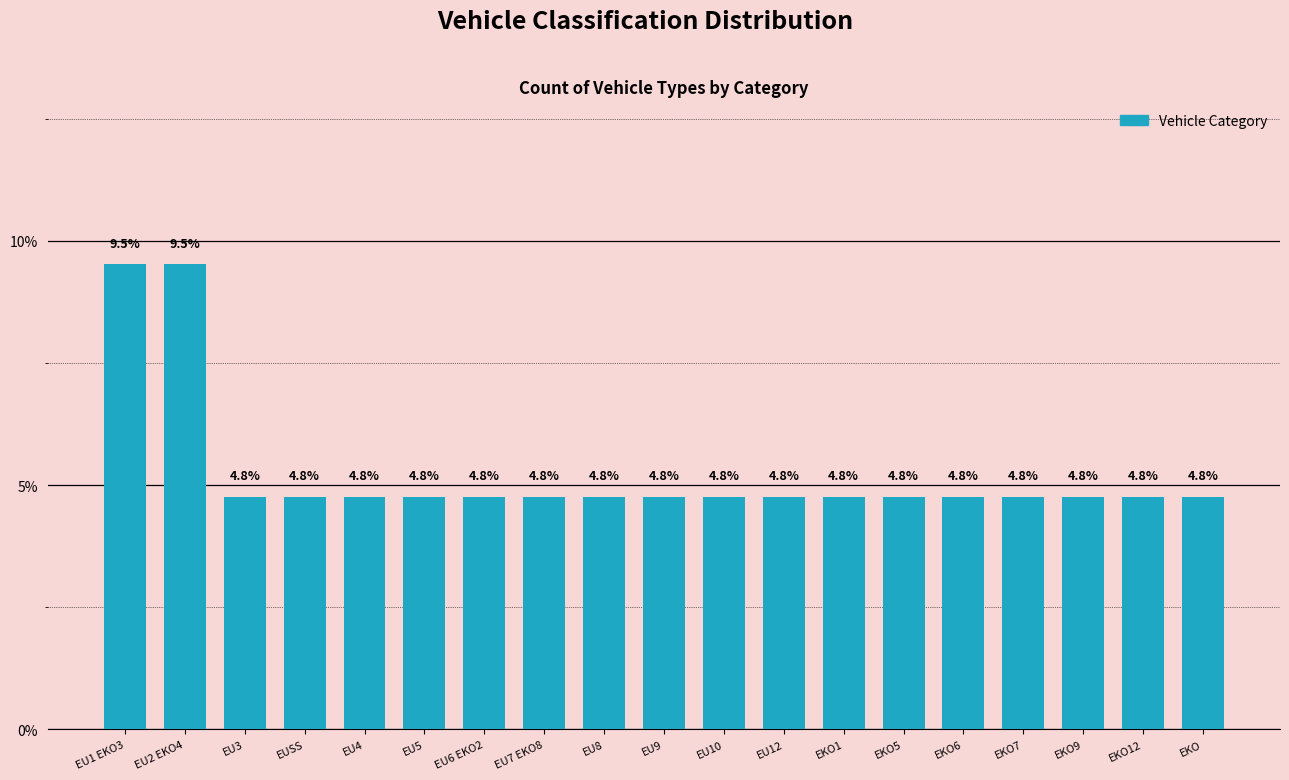

Reading left to right, what are all the values shown in this chart?

EU1 EKO3=9.5	EU2 EKO4=9.5	EU3=4.8	EUSS=4.8	EU4=4.8	EU5=4.8	EU6 EKO2=4.8	EU7 EKO8=4.8	EU8=4.8	EU9=4.8	EU10=4.8	EU12=4.8	EKO1=4.8	EKO5=4.8	EKO6=4.8	EKO7=4.8	EKO9=4.8	EKO12=4.8	EKO=4.8